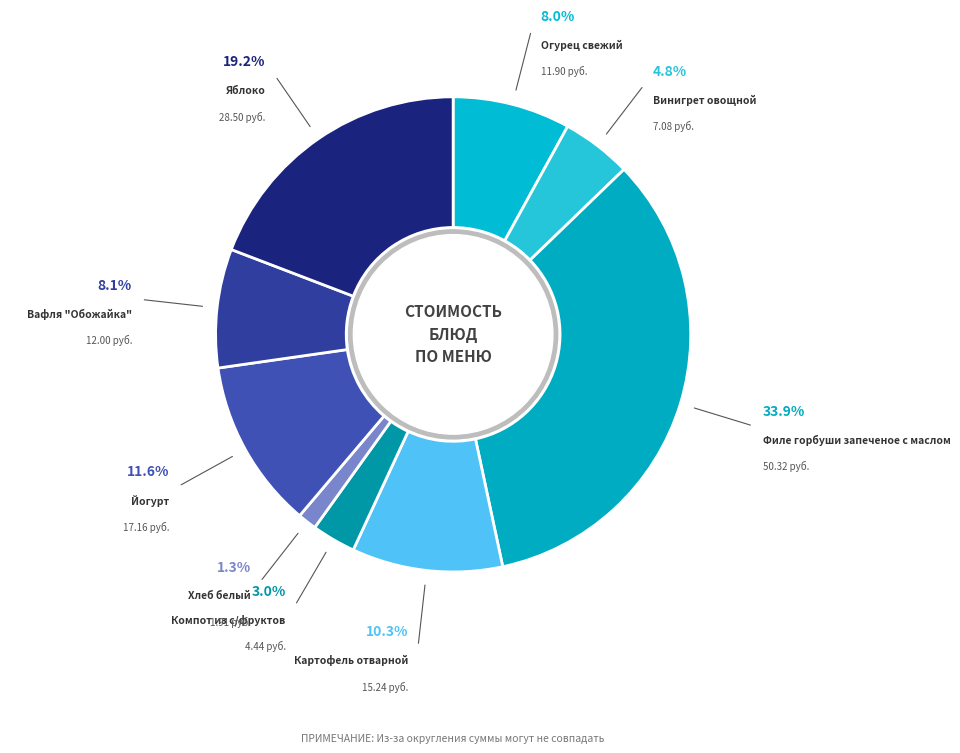

Is it true that Яблоко is 12% of the pie?

False